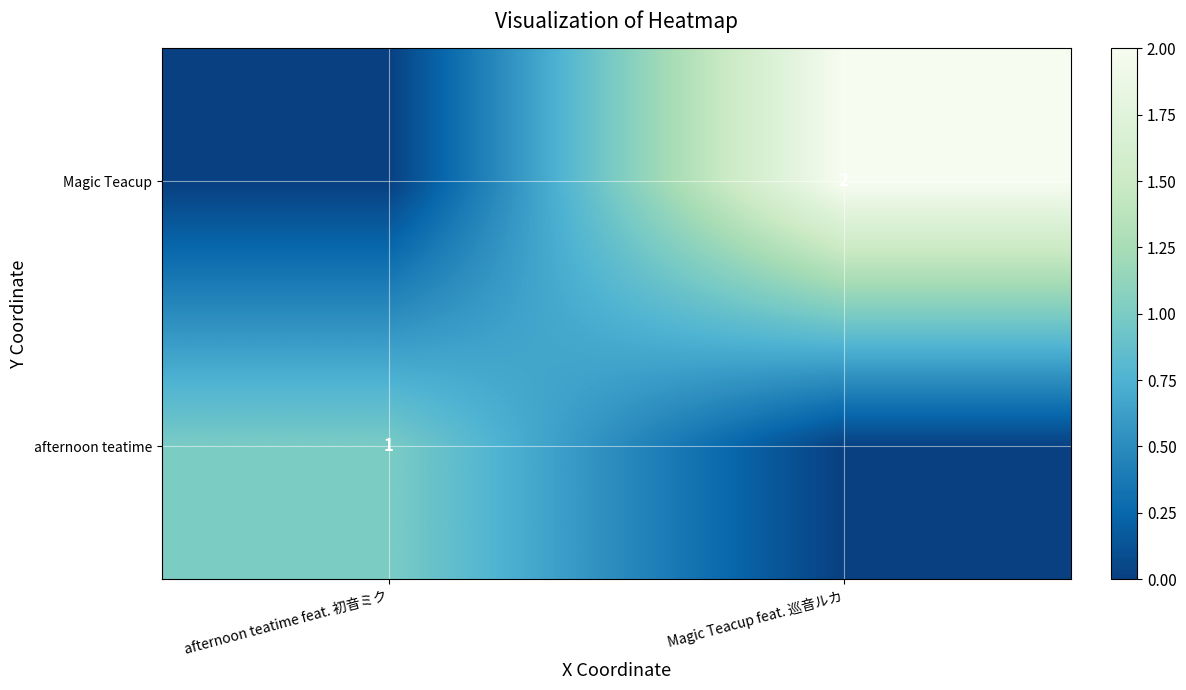

The afternoon teatime series shows 1 at afternoon teatime feat. 初音ミク. True or false?

True